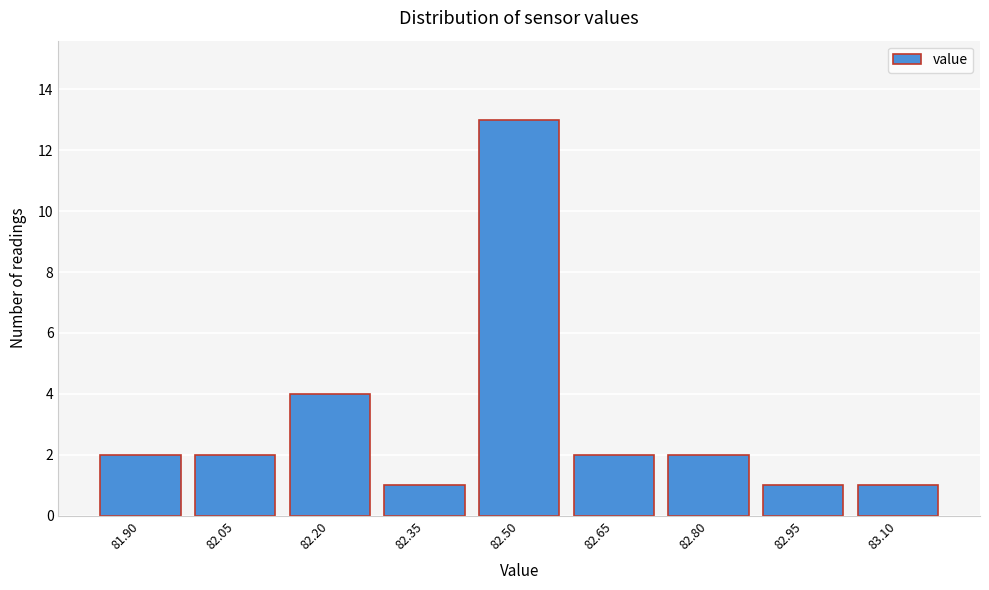

Reading left to right, list all the values displayed in this chart.

2	2	4	1	13	2	2	1	1